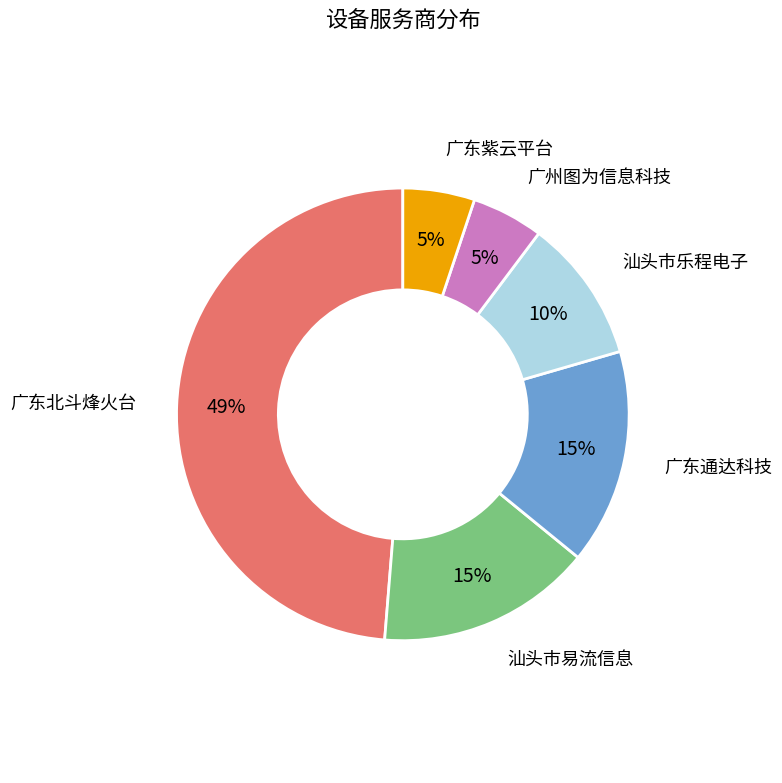

Does any single category account for the majority?

No